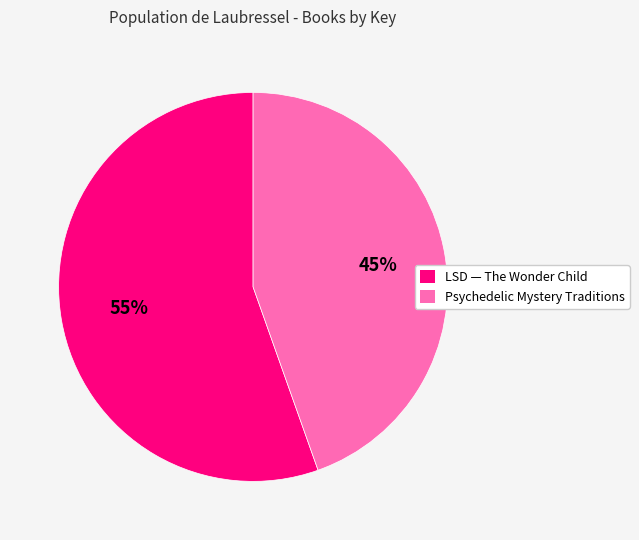

Which slice is the largest?

LSD — The Wonder Child